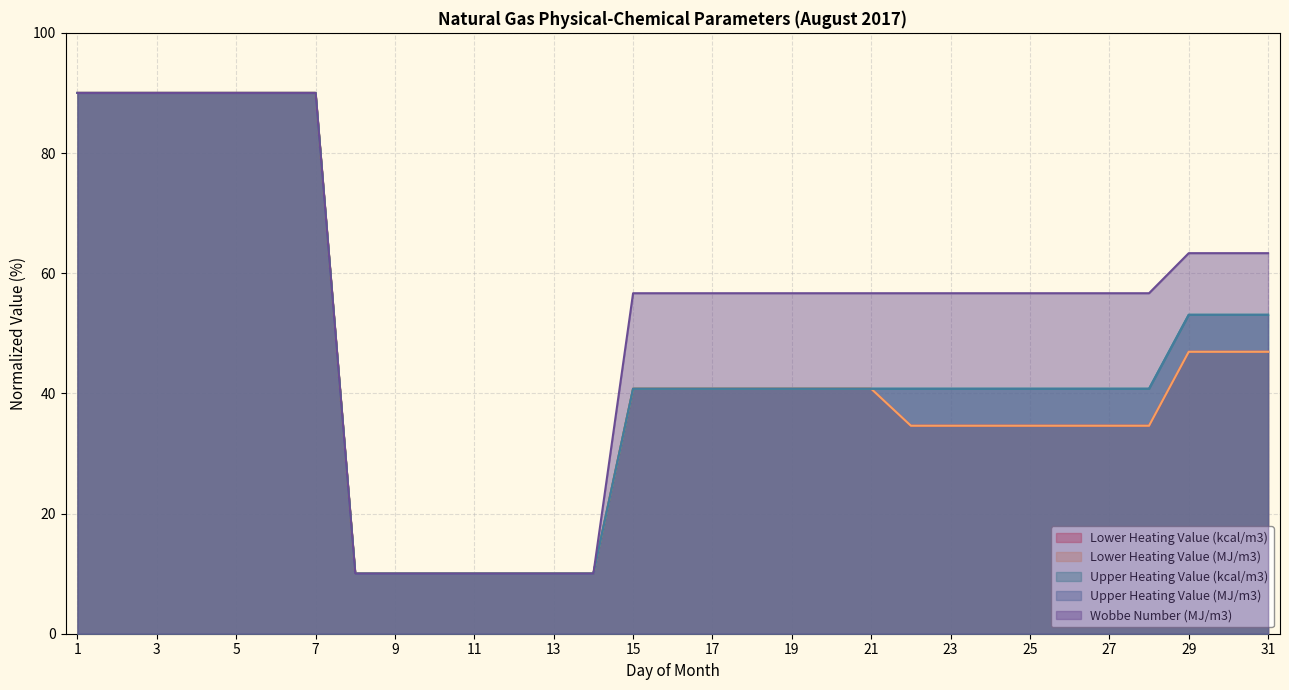

Rank the series by their maximum value, from lowest to highest.

Wobbe Number (MJ/m3), Lower Heating Value (MJ/m3), Upper Heating Value (MJ/m3), Lower Heating Value (kcal/m3), Upper Heating Value (kcal/m3)